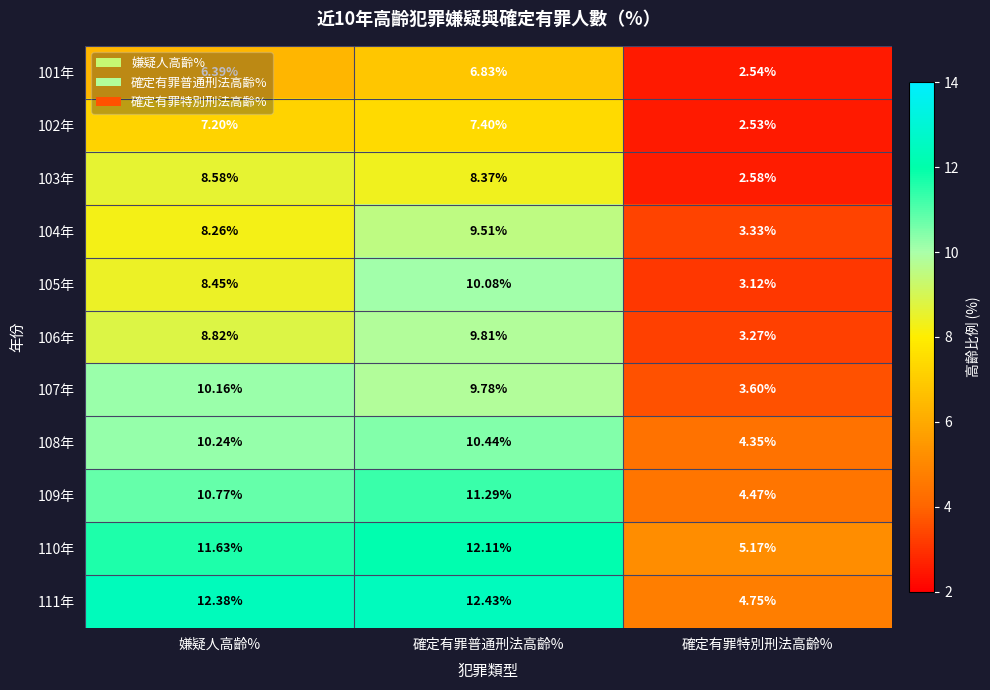

Is the value of 106年 at 確定有罪特別刑法高齡% greater than the value of 101年 at 嫌疑人高齡%?

No